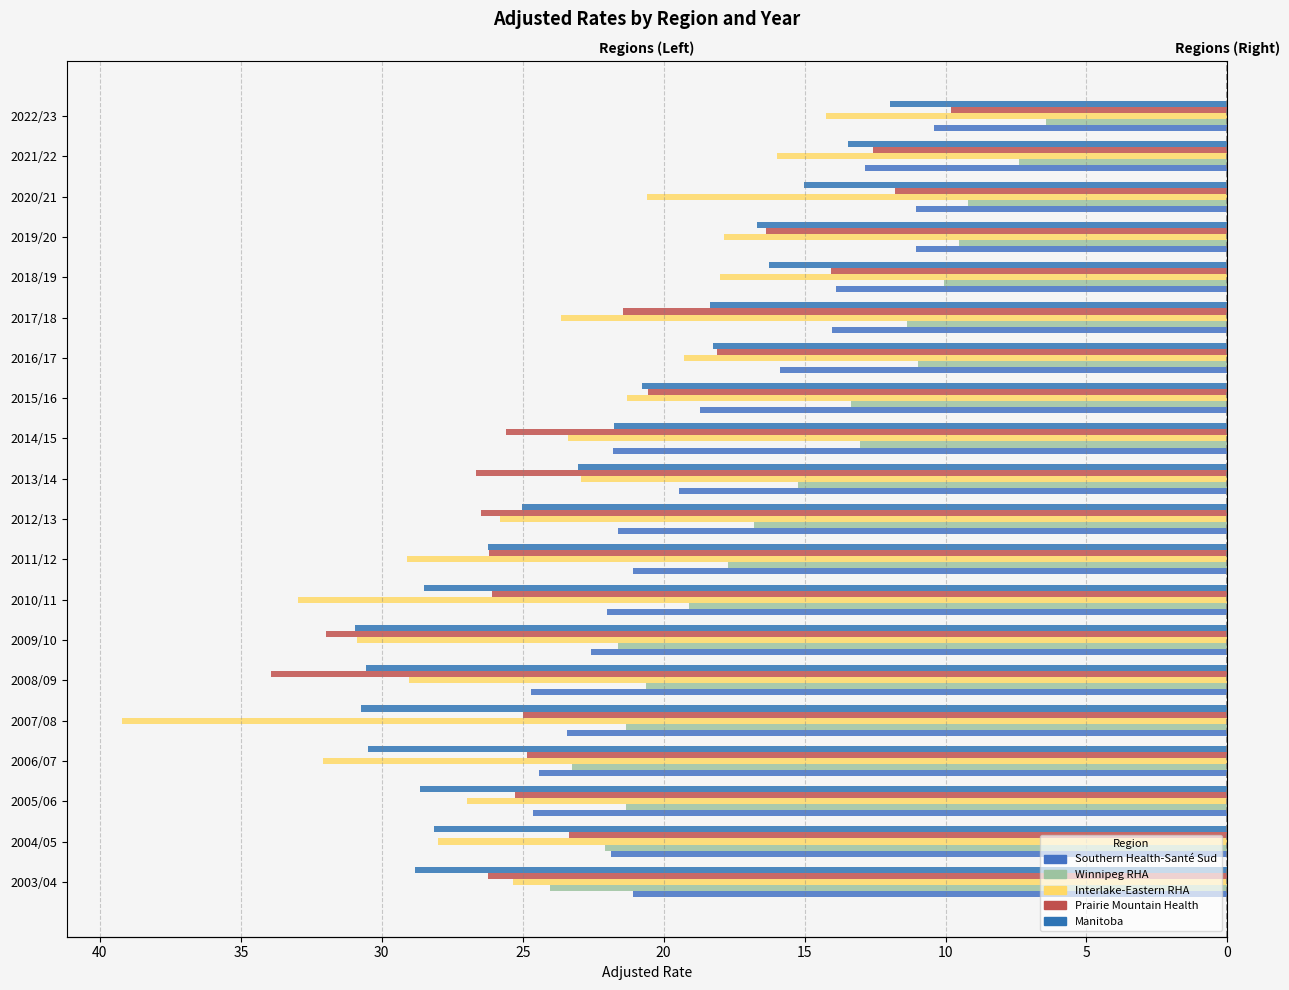

True or false: Manitoba has a value of -41.0 at 5.

False